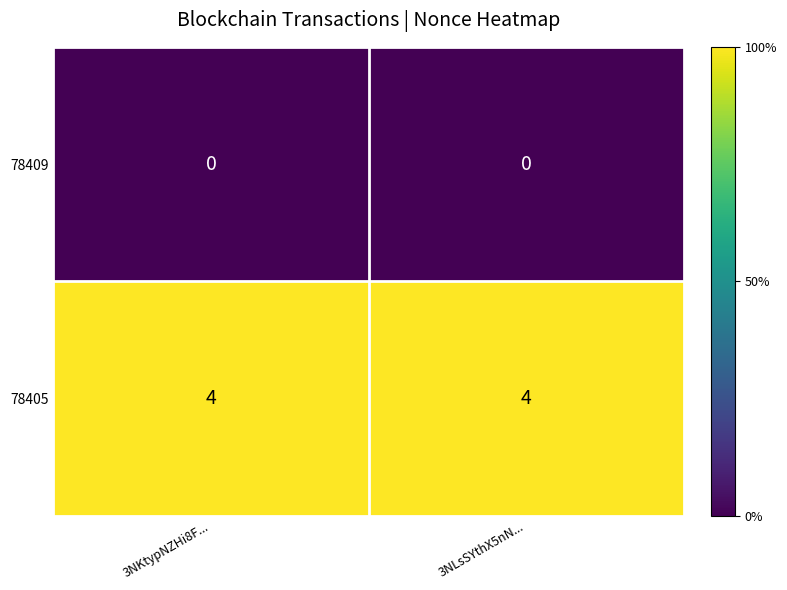

Which series has the largest total across all categories?

78405